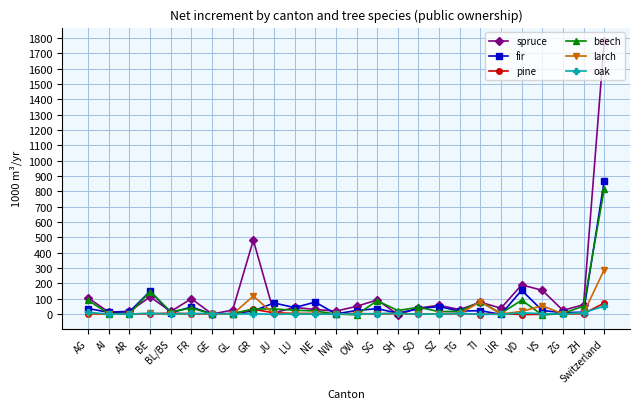

The value of pine at SZ is 2. True or false?

True